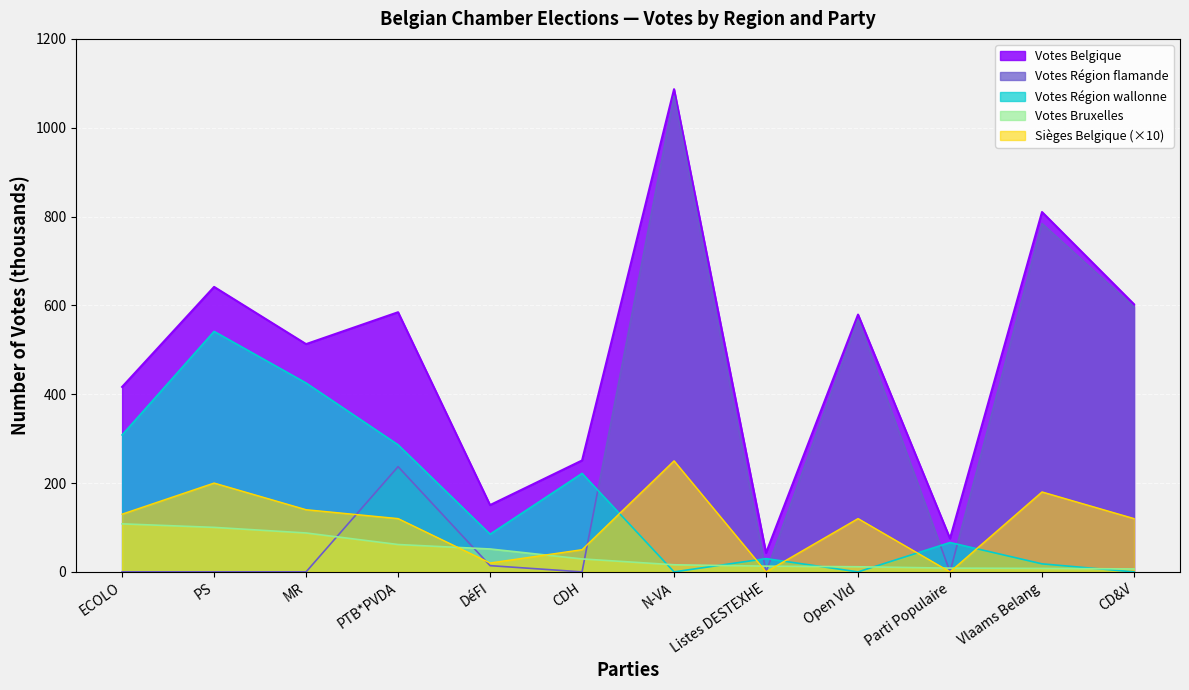

Does the chart display data point markers on the line(s)?

No